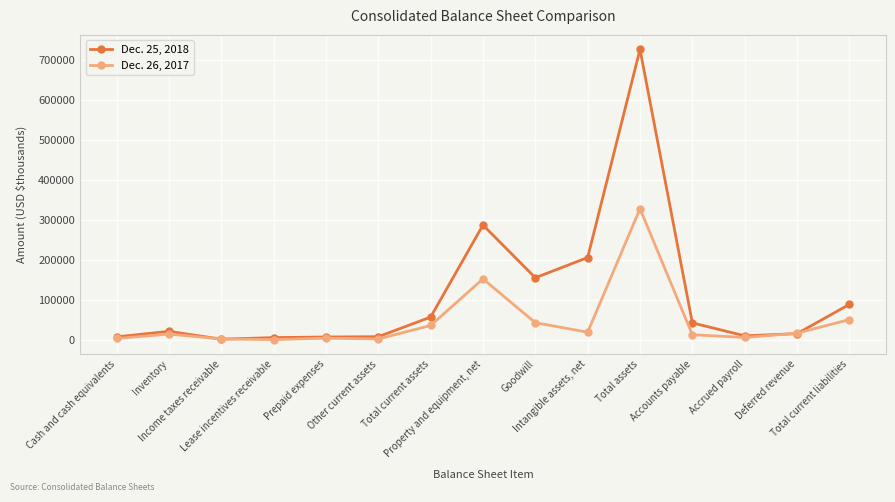

What is the difference between the second highest and minimum values in the Dec. 25, 2018 series?

284942